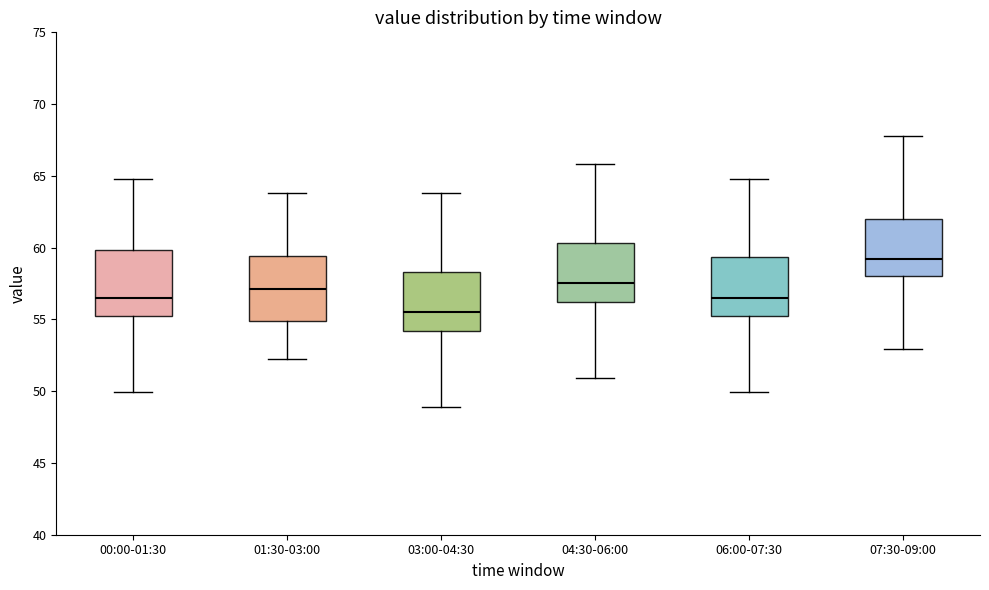

Reading left to right, read every box against the y-axis: the position of its median line, the range the box covers, and the ends of its whiskers. The values are not printed on the chart, so give them approximately, as read against the axis.

00:00-01:30: median 56.5, box 55.0 to 60.0, whiskers 50.0 to 65.0
01:30-03:00: median 57.0, box 55.0 to 59.5, whiskers 52.0 to 64.0
03:00-04:30: median 55.5, box 54.0 to 58.5, whiskers 49.0 to 64.0
04:30-06:00: median 57.5, box 56.0 to 60.5, whiskers 51.0 to 66.0
06:00-07:30: median 56.5, box 55.0 to 59.5, whiskers 50.0 to 65.0
07:30-09:00: median 59.0, box 58.0 to 62.0, whiskers 53.0 to 68.0